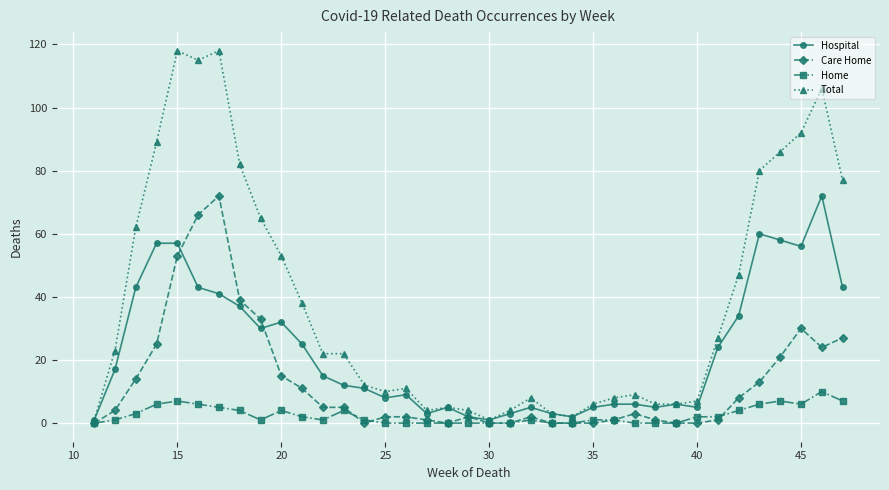

Which series has the largest range (max minus min)?

Total